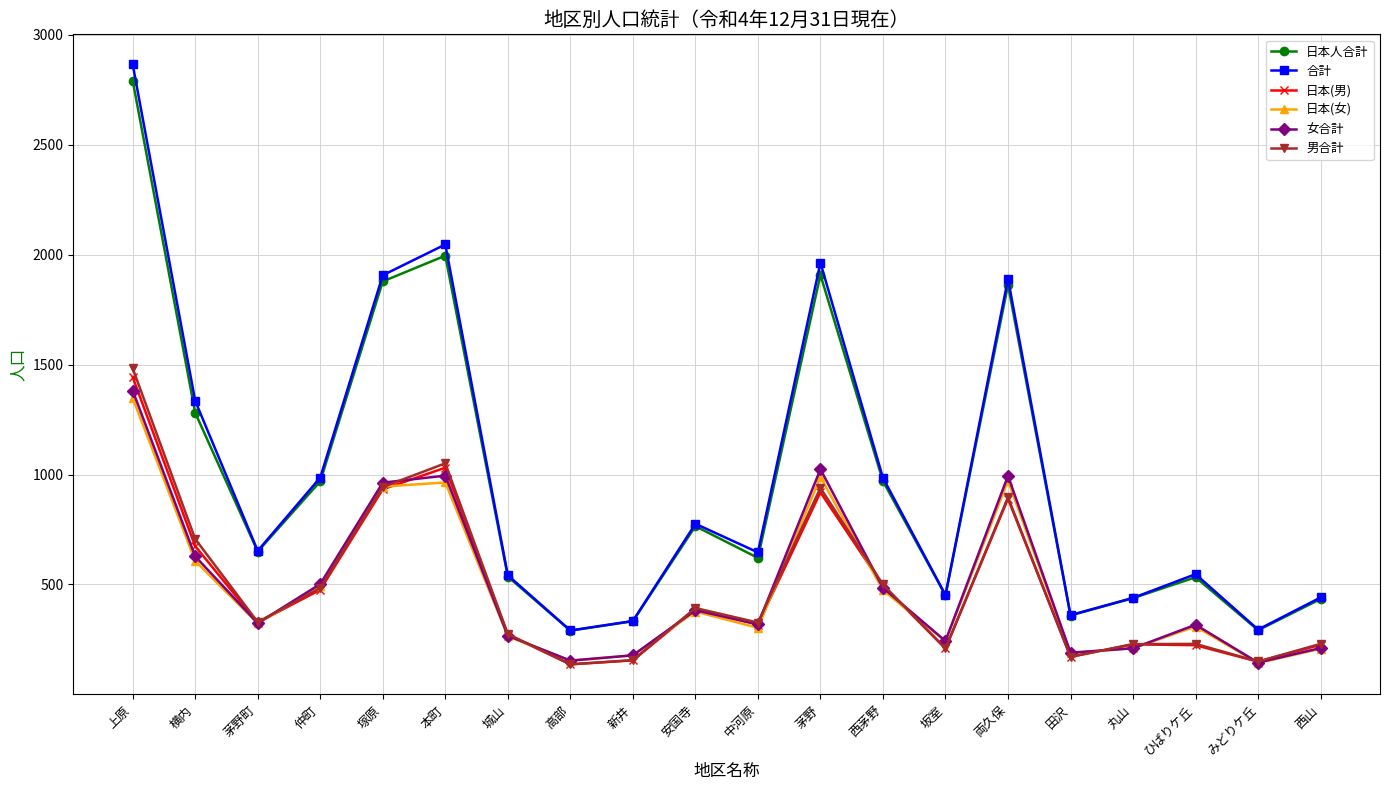

How many values in the 日本人合計 series are below 650?

10